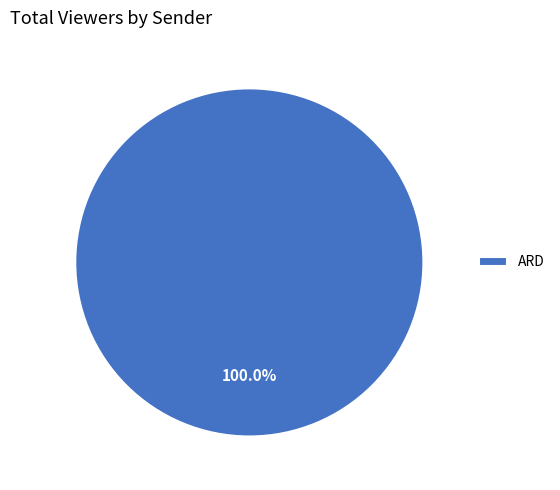

Rank the categories by value from highest to lowest.

ARD